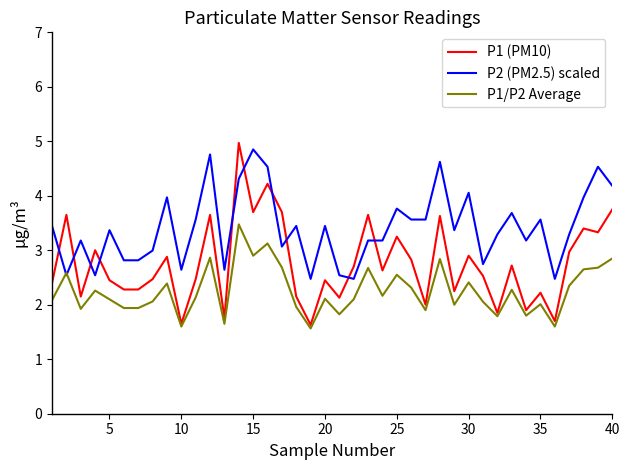

After their last crossing, which series has the higher values: P1 (PM10) or P2 (PM2.5) scaled?

P2 (PM2.5) scaled